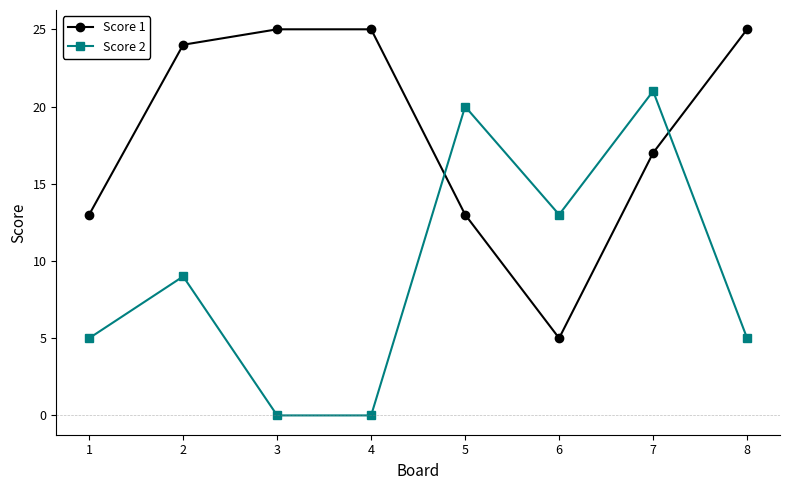

True or false: Score 2 and Score 1 intersect in this chart.

True